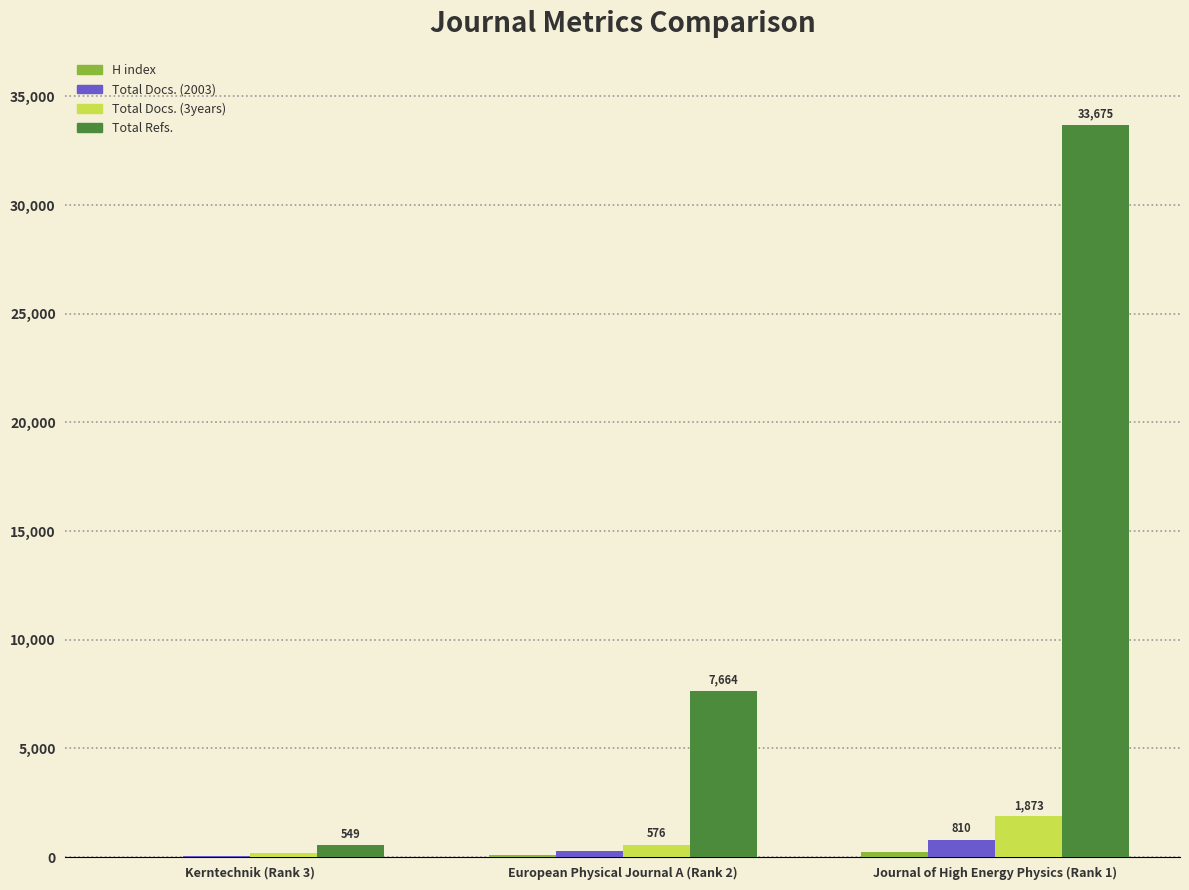

Is the value of Total Docs. (2003) at Kerntechnik (Rank 3) greater than the value of Total Refs. at Journal of High Energy Physics (Rank 1)?

No